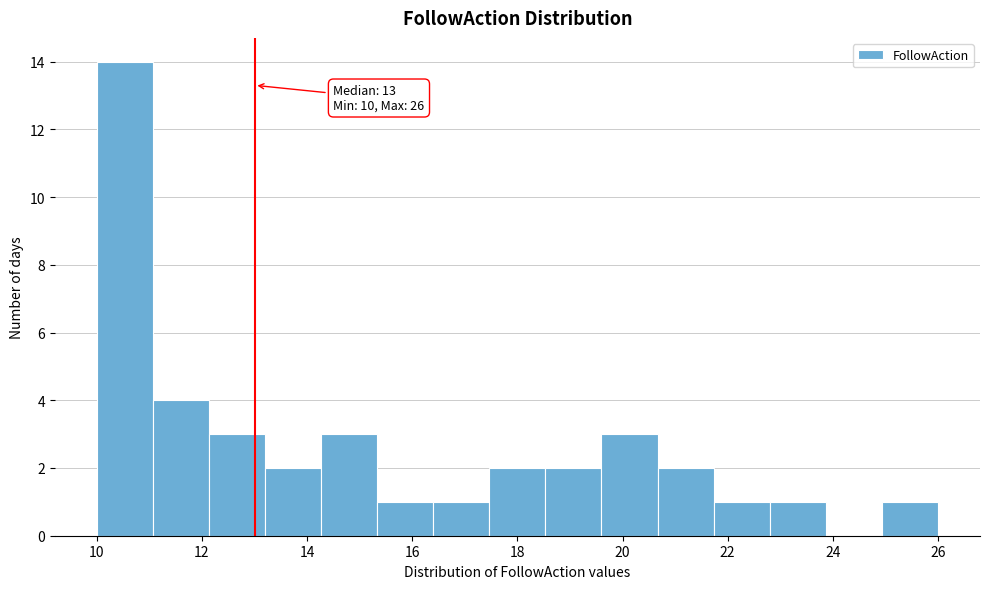

Which range on the x-axis has the tallest bar?

10.0 to 11.0